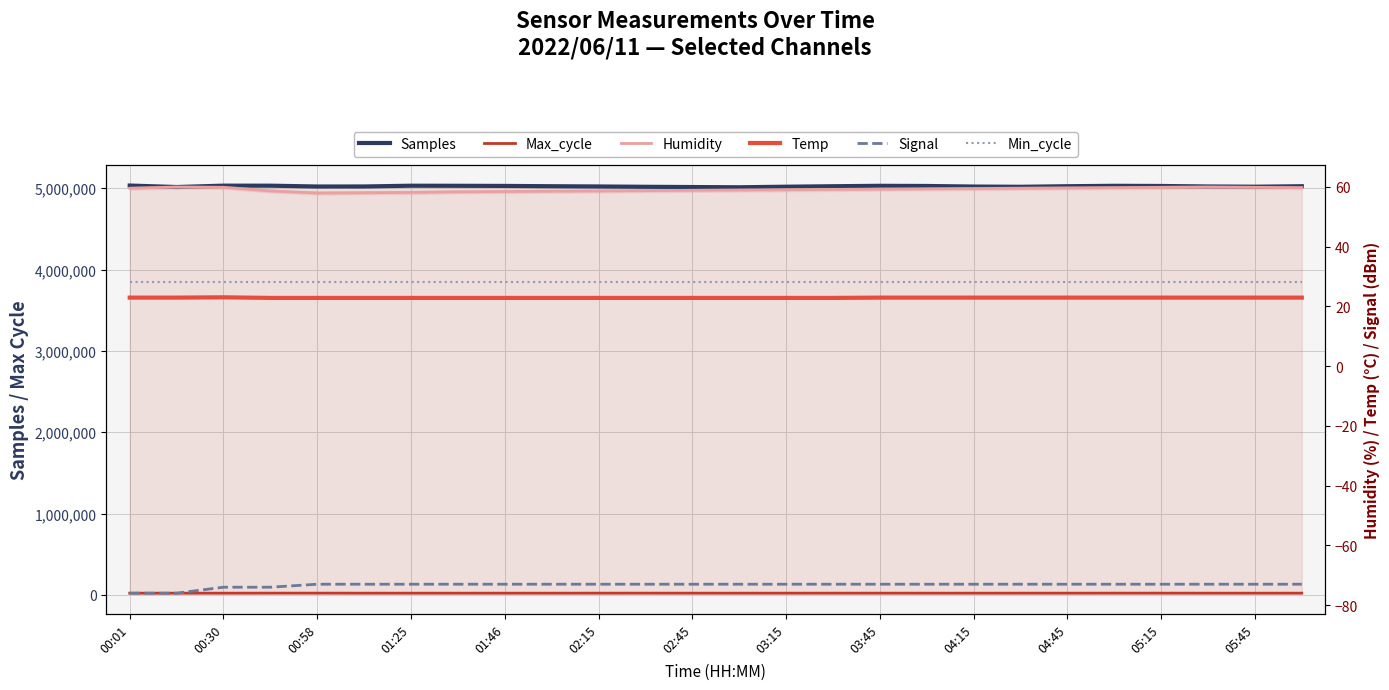

At which category is the sum across all series the highest?

00:01